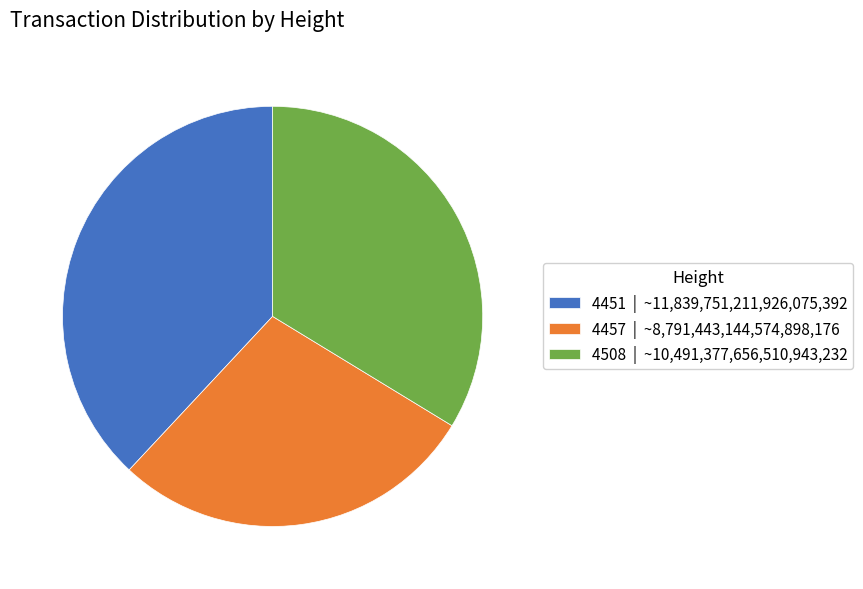

Approximately how many times larger is the value at 4457 | ~8,791,443,144,574,898,176 compared to 4451 | ~11,839,751,211,926,075,392?

0.7